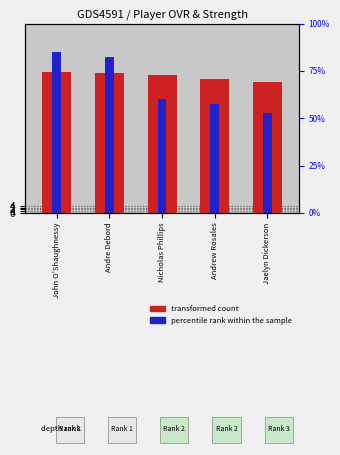

List the series in order of their peak value, highest first.

percentile rank within the sample, transformed count